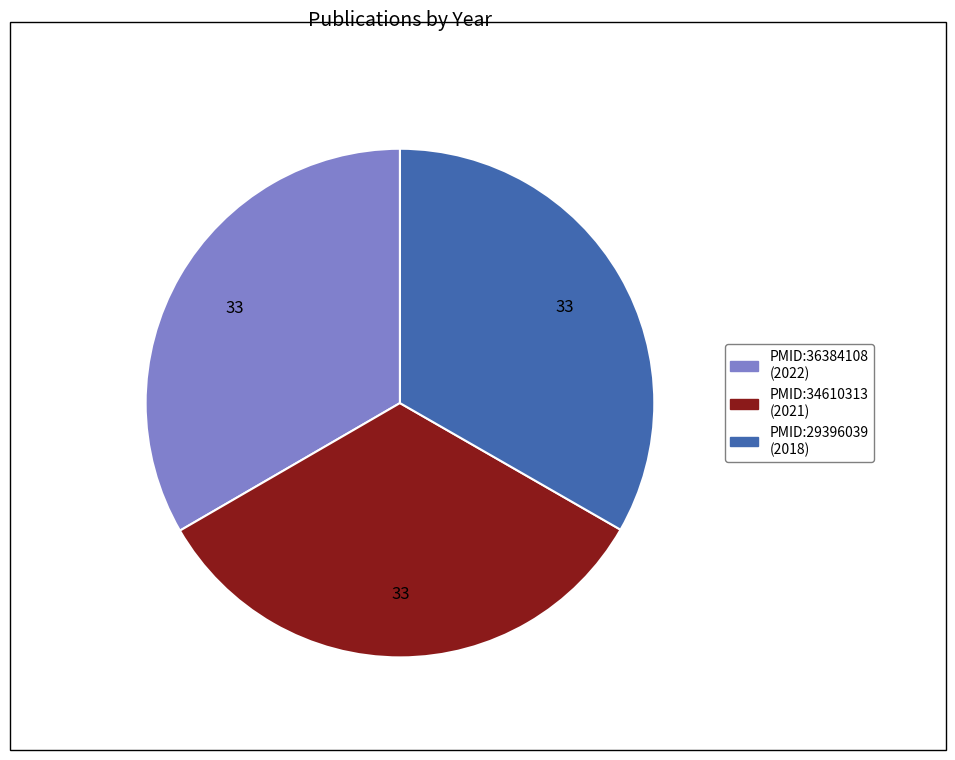

Is it true that PMID:29396039 is 33% of the pie?

True